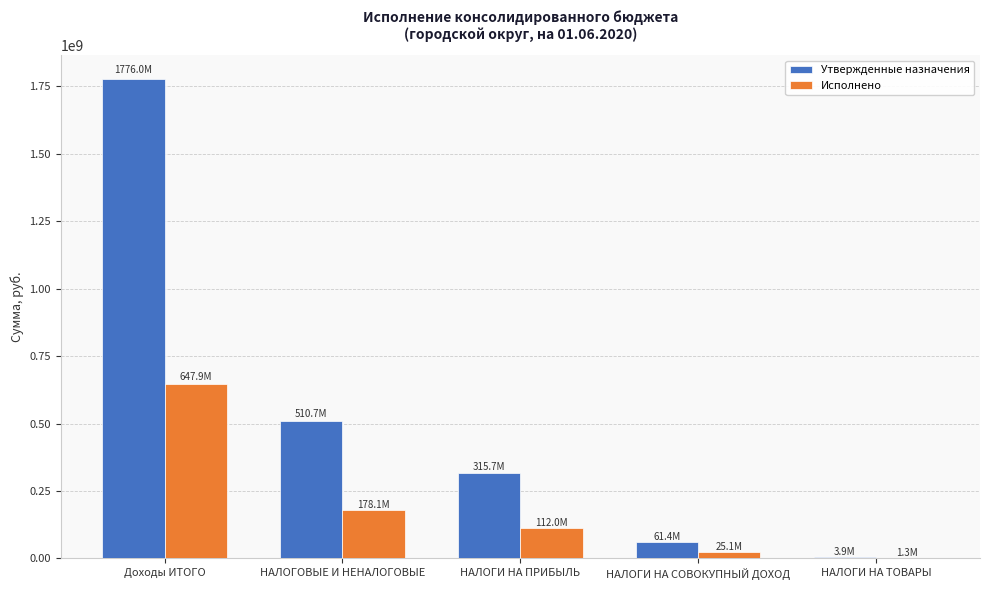

What are all the series names shown in the legend?

Утвержденные назначения, Исполнено